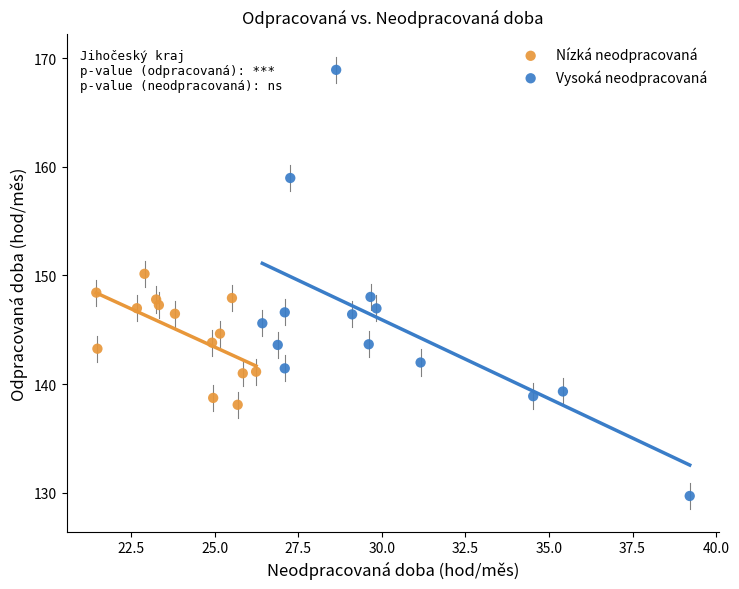

Which series has the largest Y range (max minus min)?

Vysoká neodpracovaná